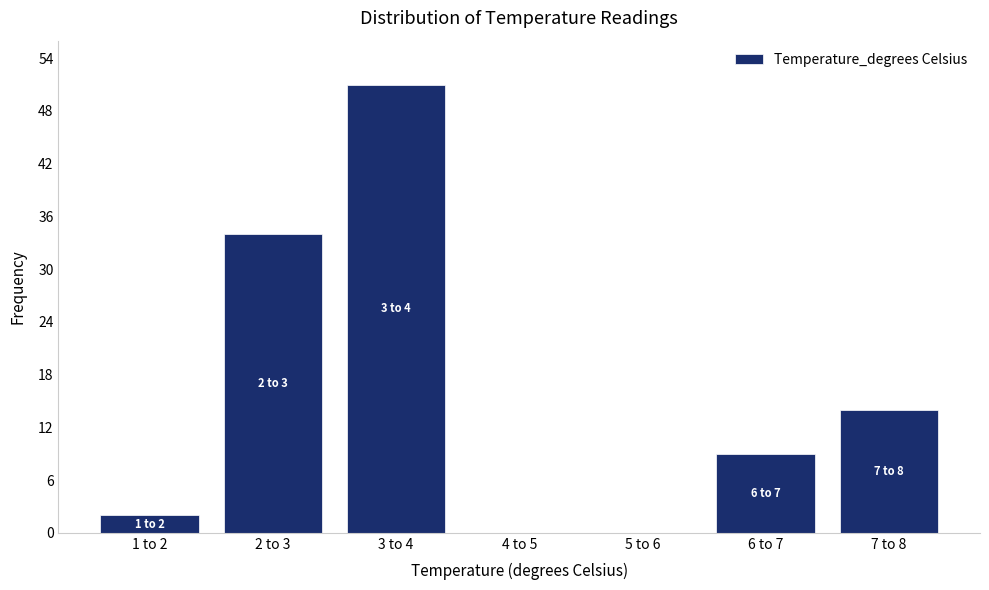

Reading left to right, list all the values displayed in this chart.

1 to 2=2	2 to 3=34	3 to 4=51	4 to 5=0	5 to 6=0	6 to 7=9	7 to 8=14